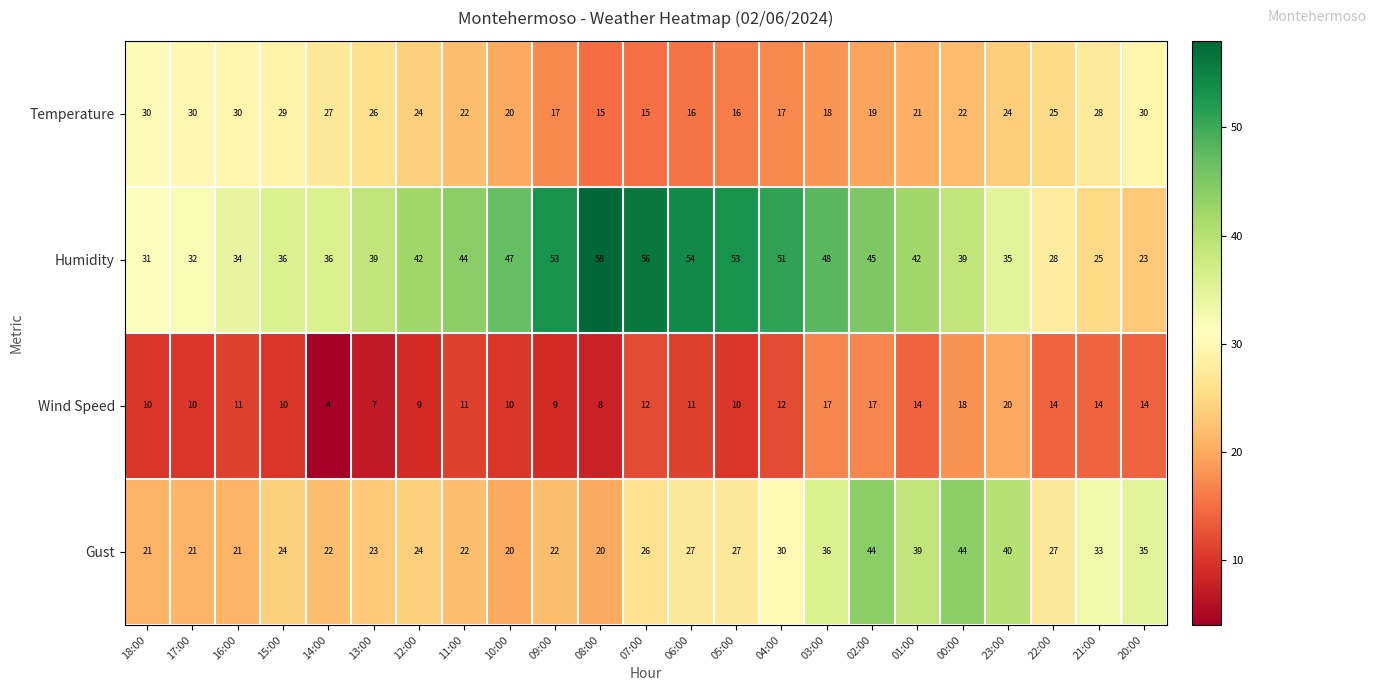

List the series in order of their overall mean, lowest first.

Wind Speed, Temperature, Gust, Humidity